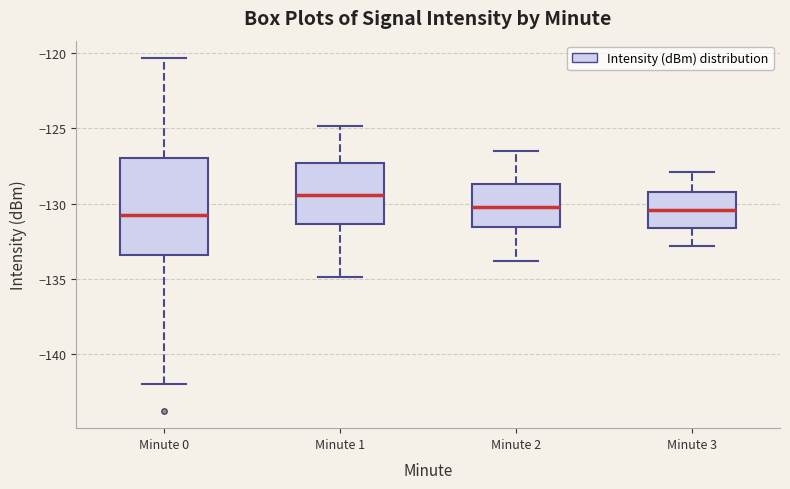

Reading left to right, read every box against the y-axis: the position of its median line, the range the box covers, and the ends of its whiskers. The values are not printed on the chart, so give them approximately, as read against the axis.

Minute 0: median -131.0, box -133.5 to -127.0, whiskers -142.0 to -120.5
Minute 1: median -129.5, box -131.5 to -127.5, whiskers -135.0 to -125.0
Minute 2: median -130.0, box -131.5 to -128.5, whiskers -134.0 to -126.5
Minute 3: median -130.5, box -131.5 to -129.0, whiskers -133.0 to -128.0